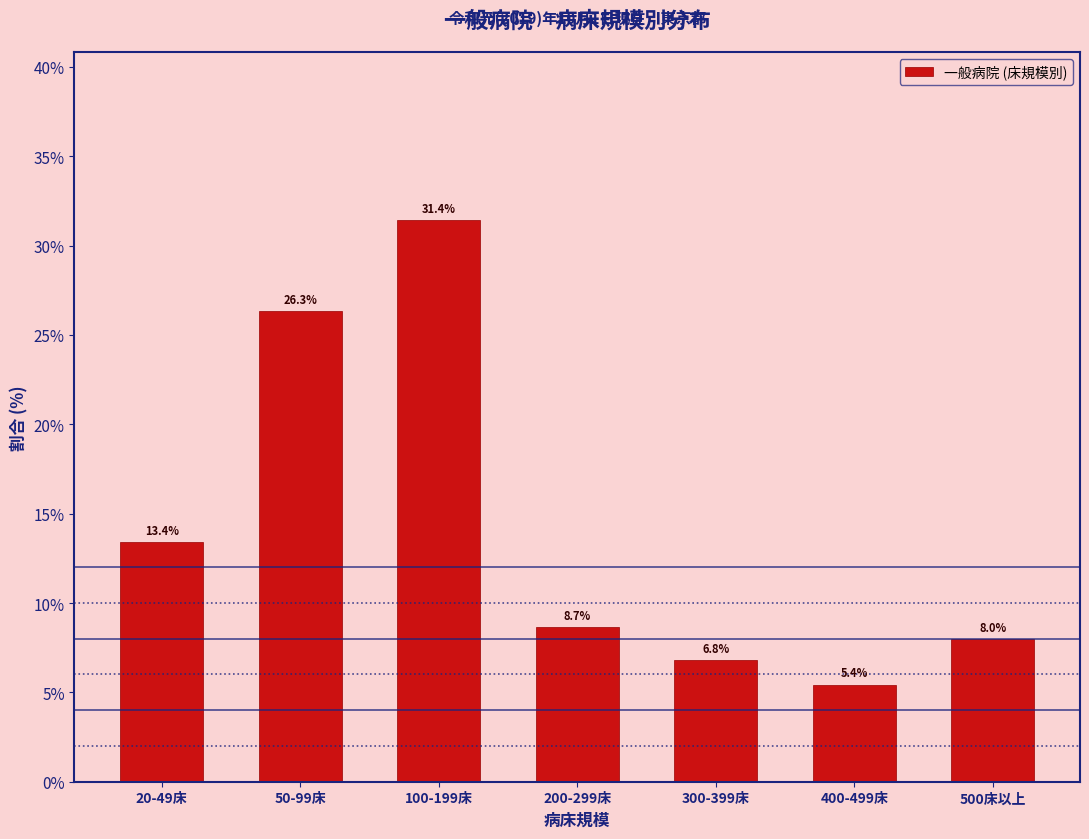

Reading right to left, what are all the values shown in this chart?

500床以上=8.0	400-499床=5.4	300-399床=6.8	200-299床=8.7	100-199床=31.4	50-99床=26.3	20-49床=13.4